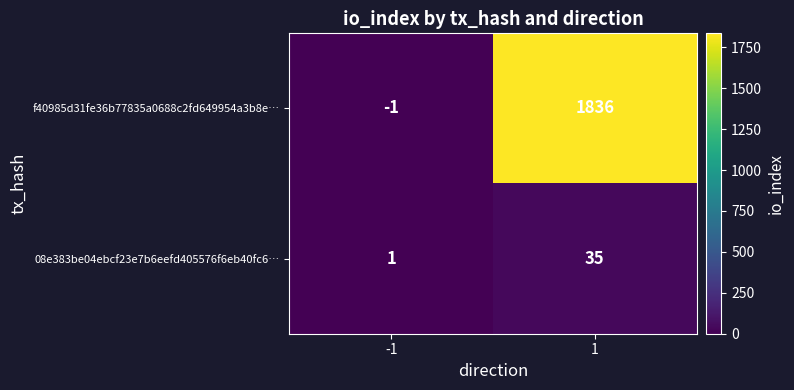

Which series has the largest total across all categories?

f40985d31fe36b77835a0688c2fd649954a3b8e…